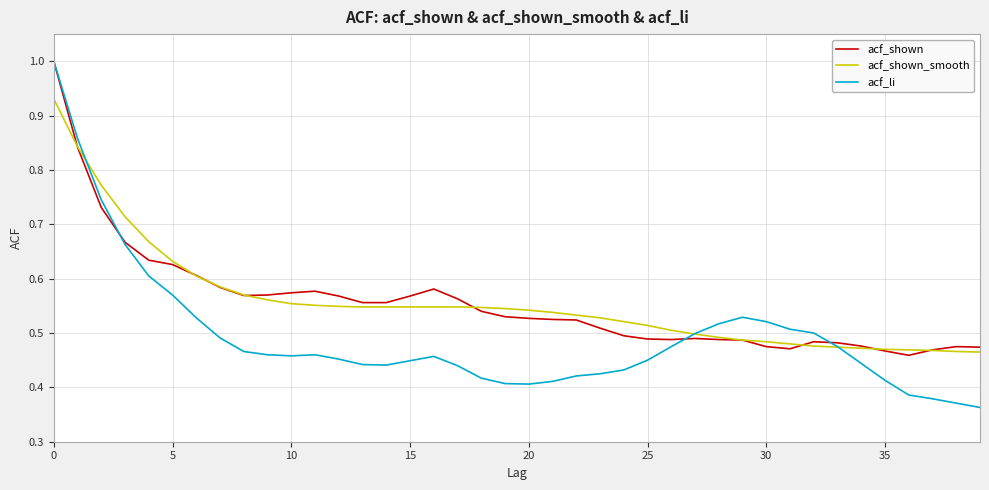

Which series has the widest spread of values?

acf_li